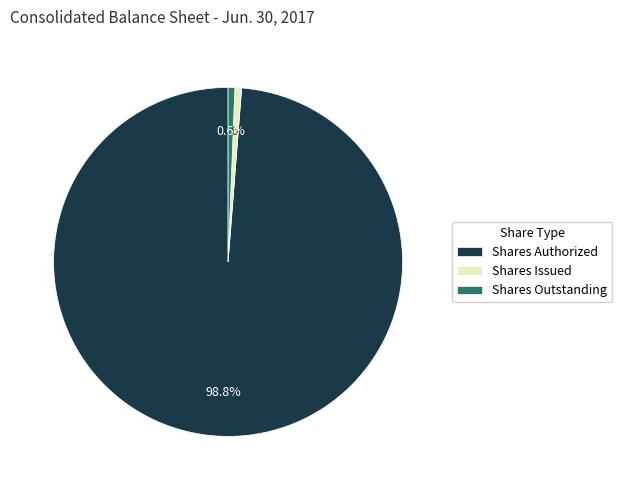

Between Shares Authorized and Shares Outstanding, which is larger?

Shares Authorized